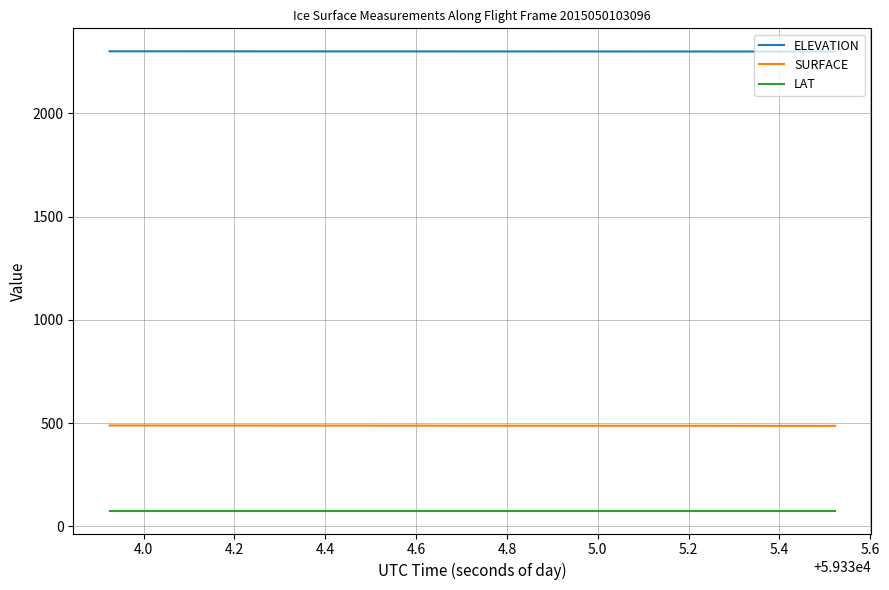

What is the minimum value shown in the chart?

76.0